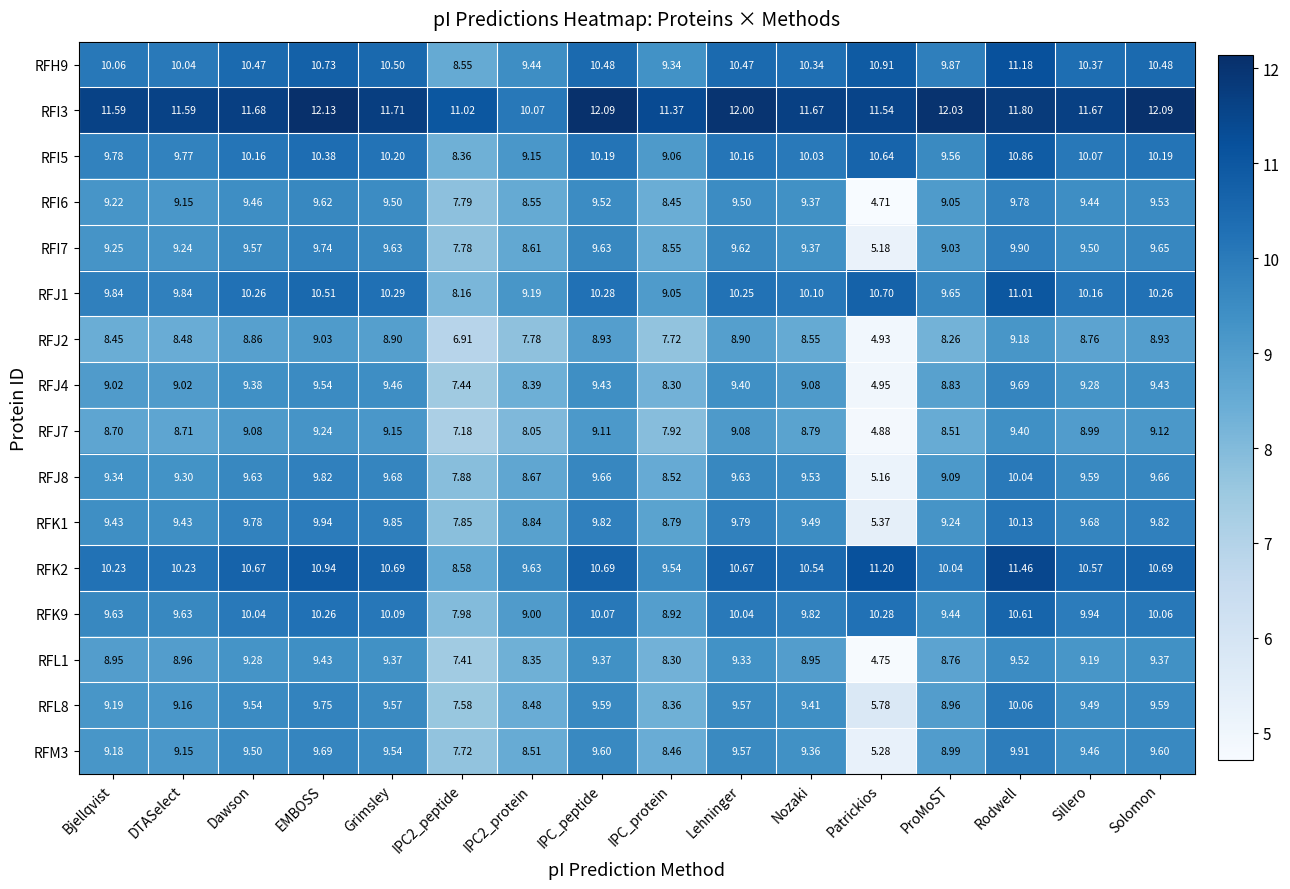

Is the value of RFH9 at Patrickios greater than the value of RFI3 at IPC2_peptide?

No